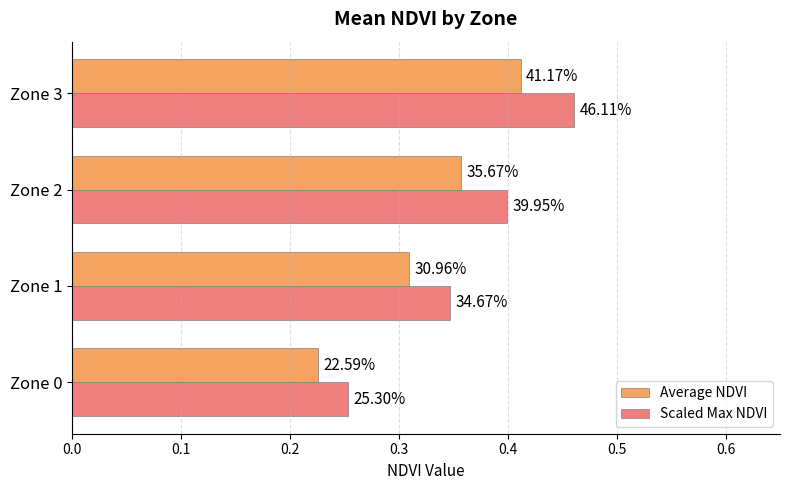

At how many categories does at least one series exceed 0?

4